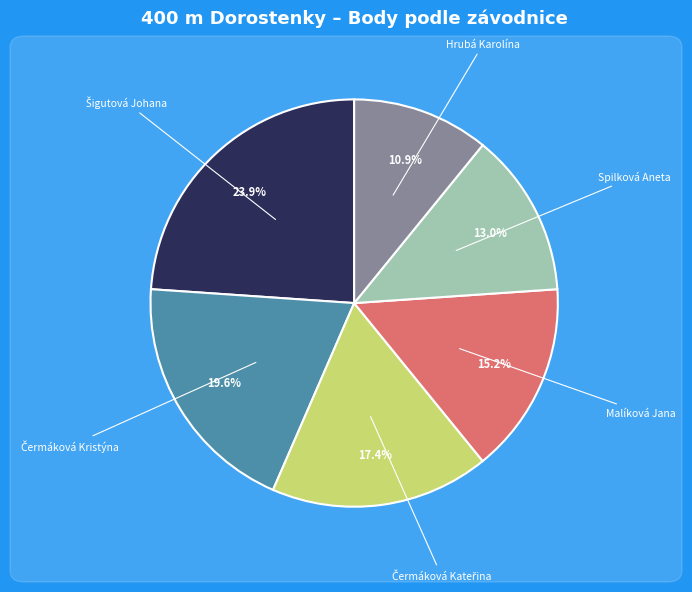

Is there a majority slice in this chart?

No